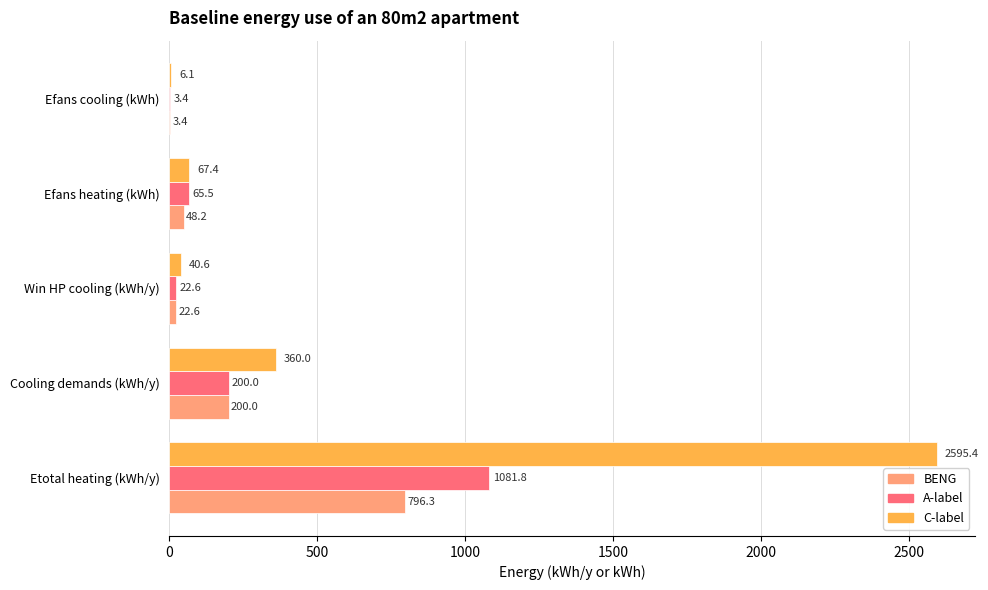

Between Etotal heating (kWh/y) and Win HP cooling (kWh/y), which series saw the biggest shift?

C-label